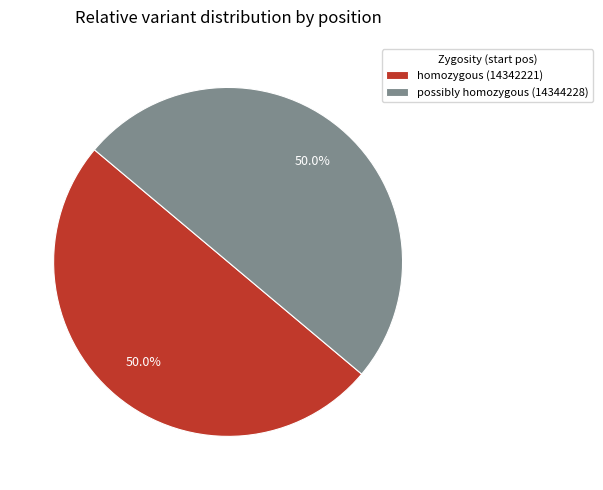

How many slices are in this pie chart?

2